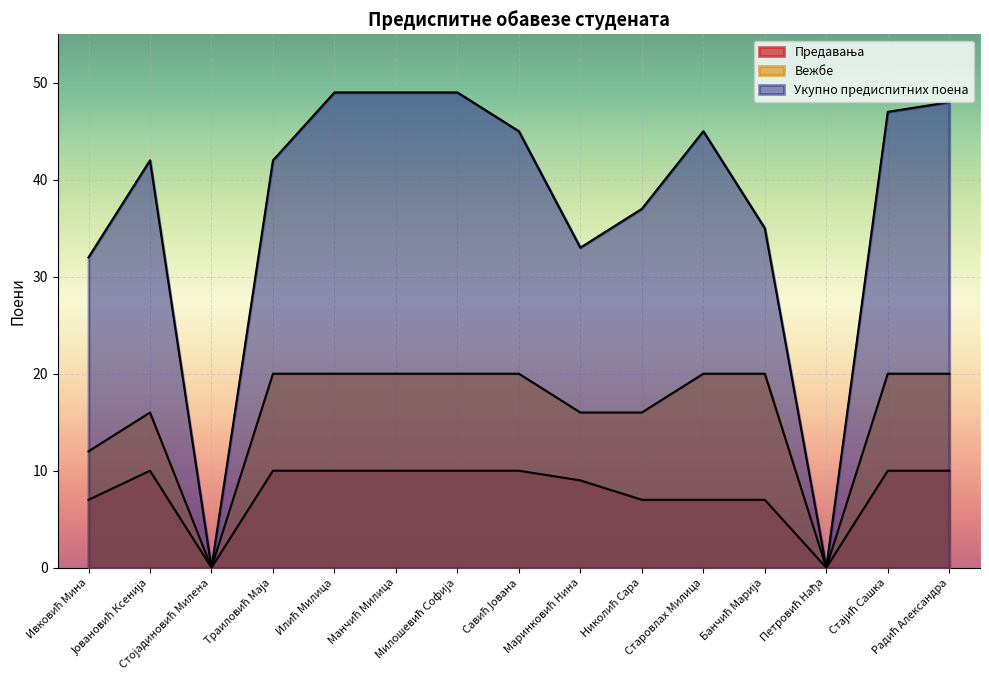

Reading left to right, extract all data points from this chart.

Предавања: 7	10	0	10	10	10	10	10	9	7	7	7	0	10	10
Вежбе: 12	16	0	20	20	20	20	20	16	16	20	20	0	20	20
Укупно предиспитних поена: 32	42	0	42	49	49	49	45	33	37	45	35	0	47	48